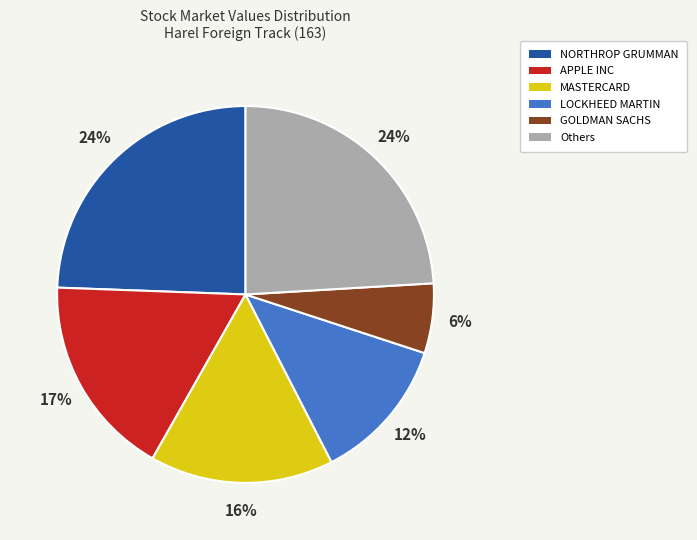

Is there any slice that represents more than half of the pie?

No